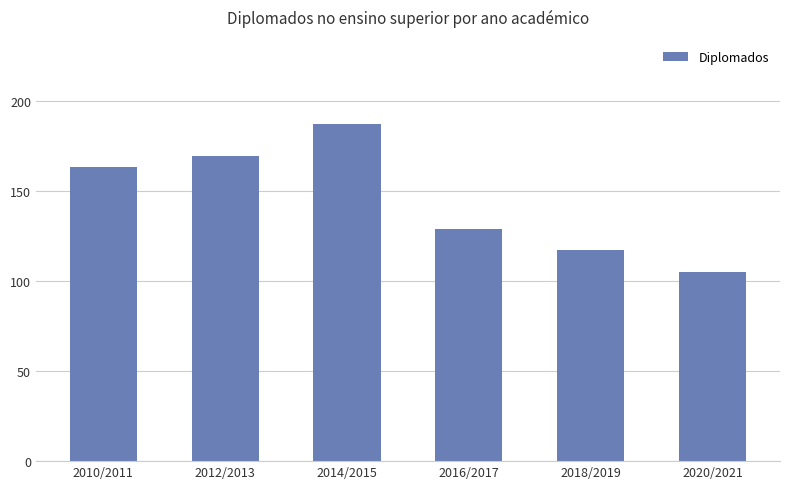

How many values are below 163?

3